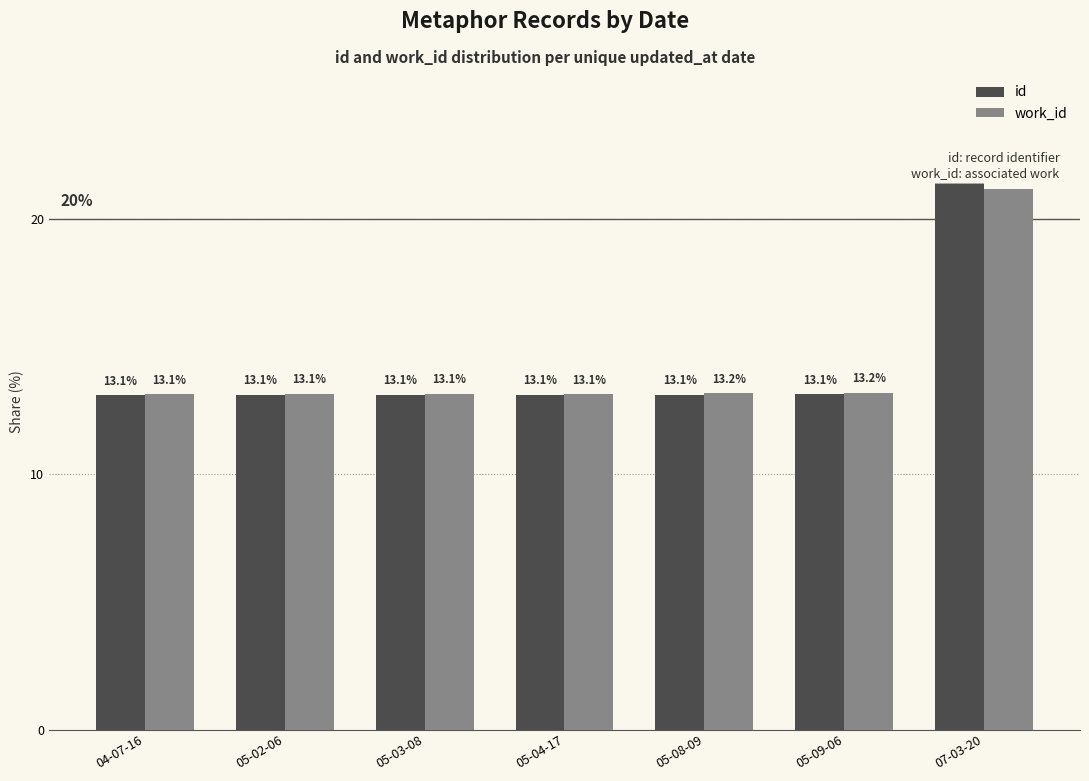

Which series changed the most between 05-04-17 and 07-03-20?

id